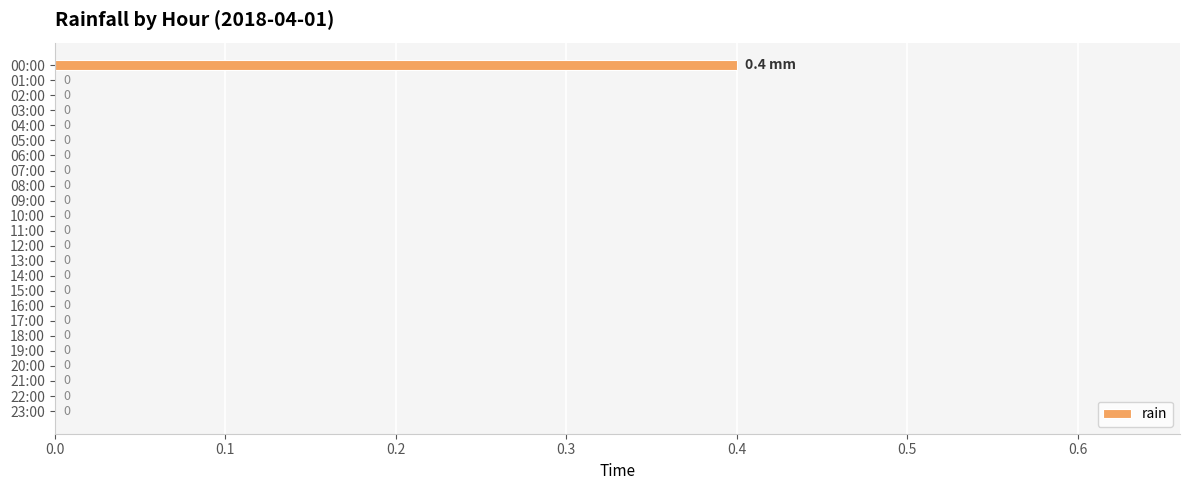

How many values are between 0 and 1?

24